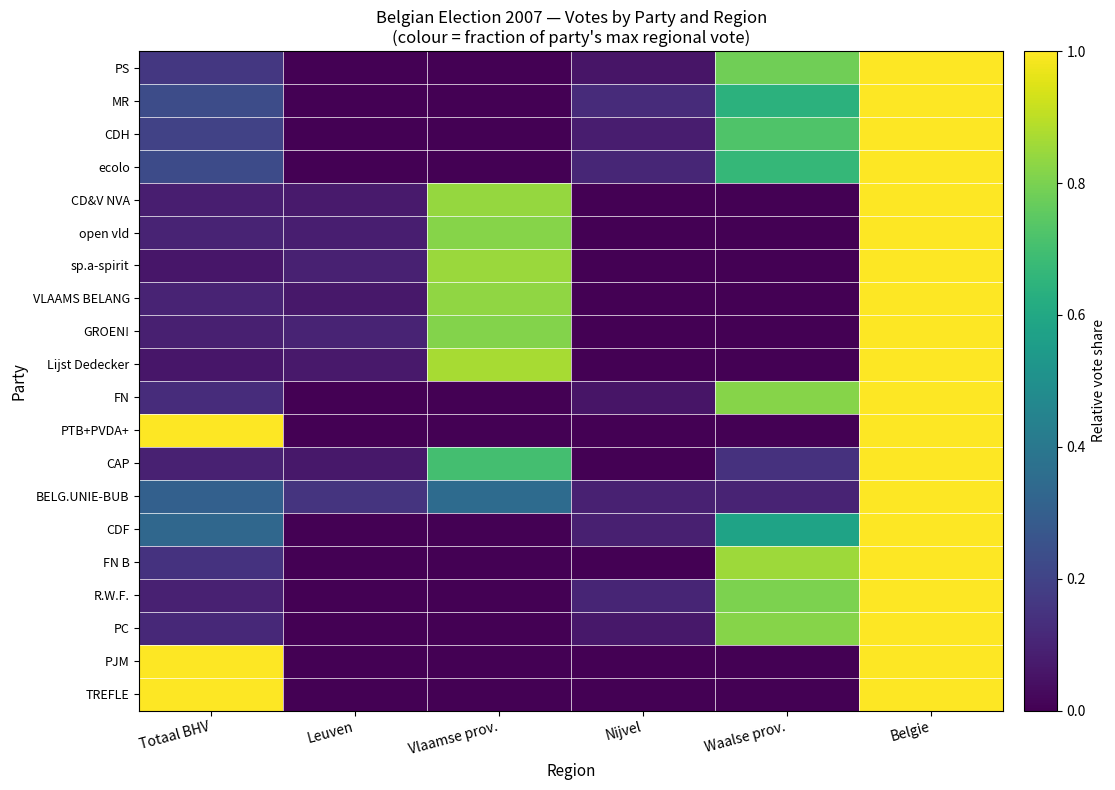

At which category is the sum across all series the highest?

Belgie